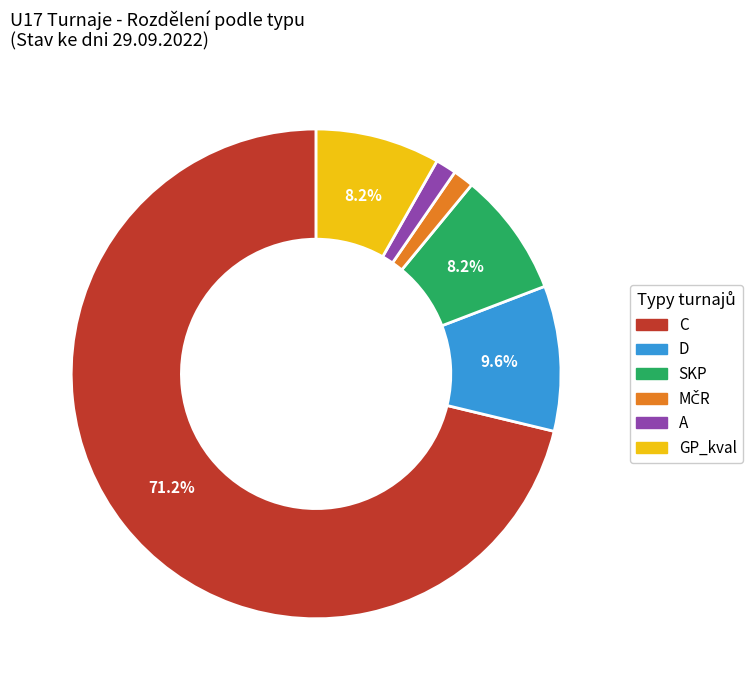

Which slice is the largest?

C